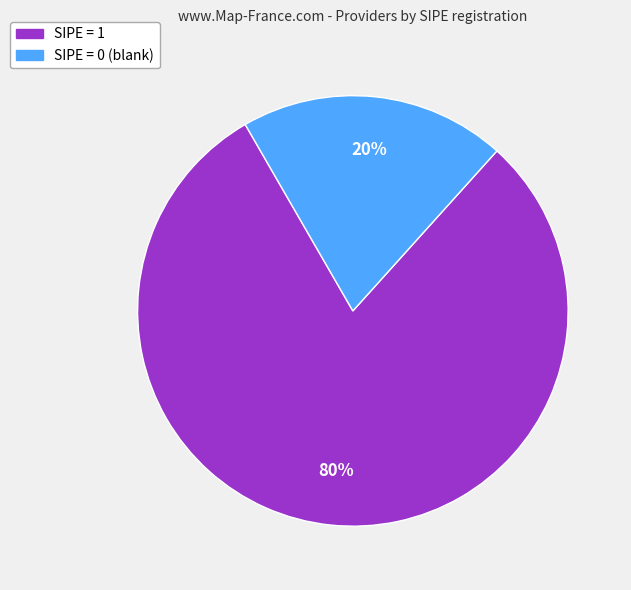

To the nearest percent, what is the average slice percentage?

50%